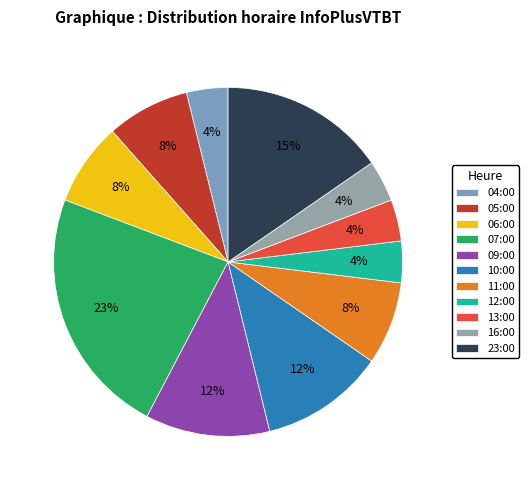

To the nearest percent, what is the combined percentage of 12:00 and 23:00?

19%